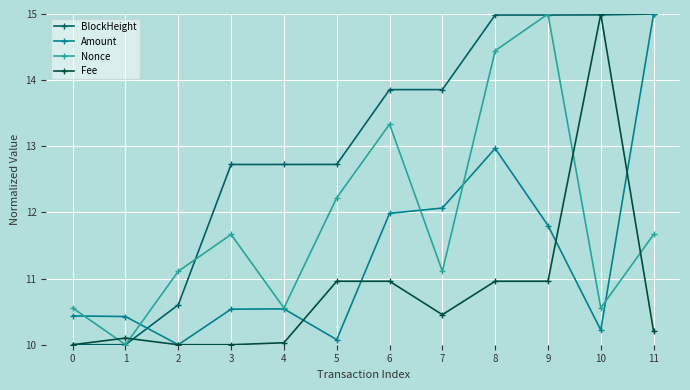

Does the chart display data point markers on the line(s)?

Yes